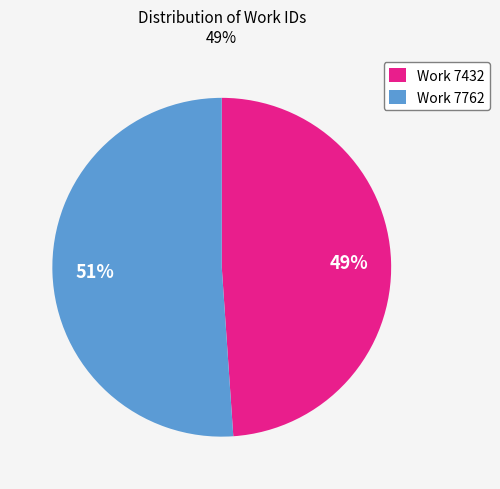

True or false: Work 7762 accounts for 51% of the total.

True